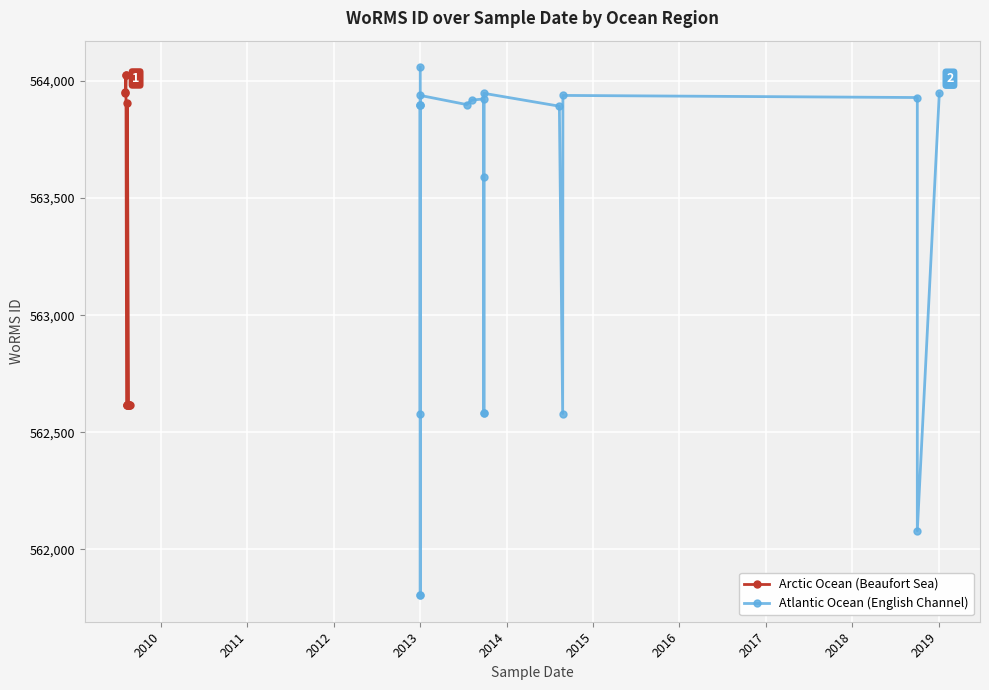

Which has a higher value, 2016 or 2015?

2016